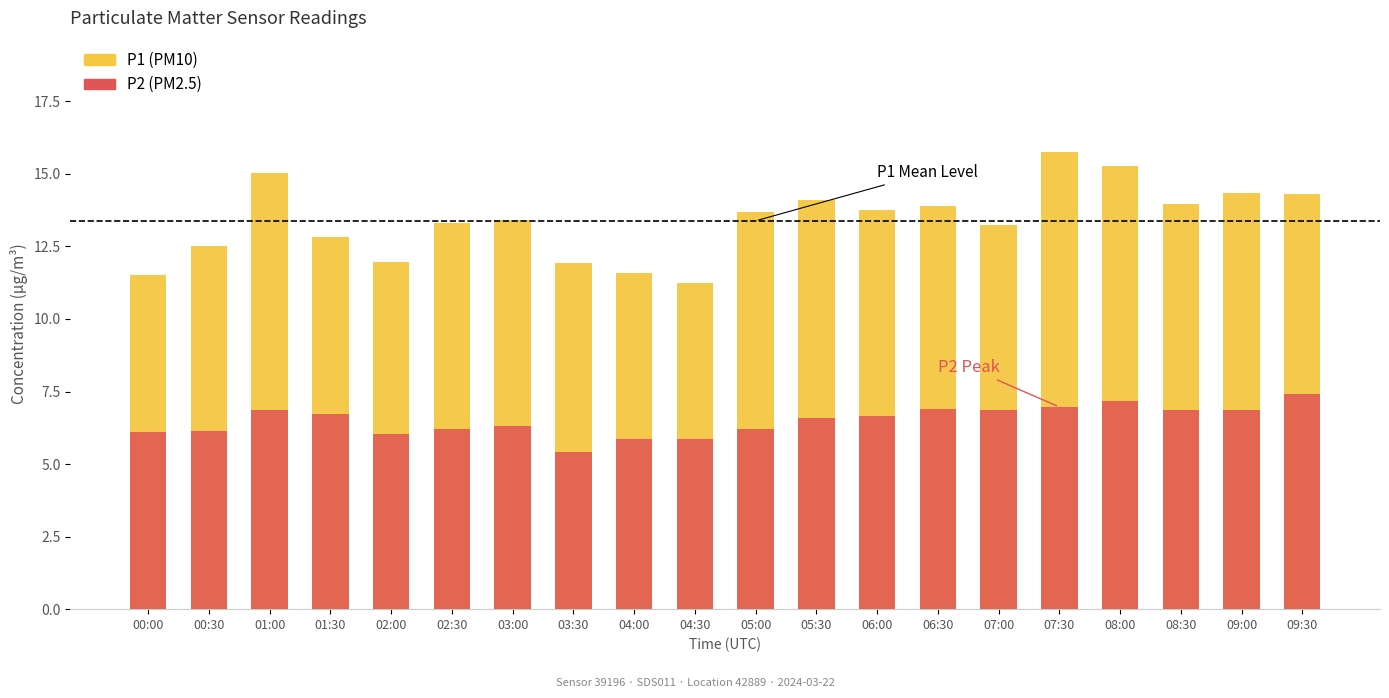

What are all the series names shown in the legend?

P1, P2